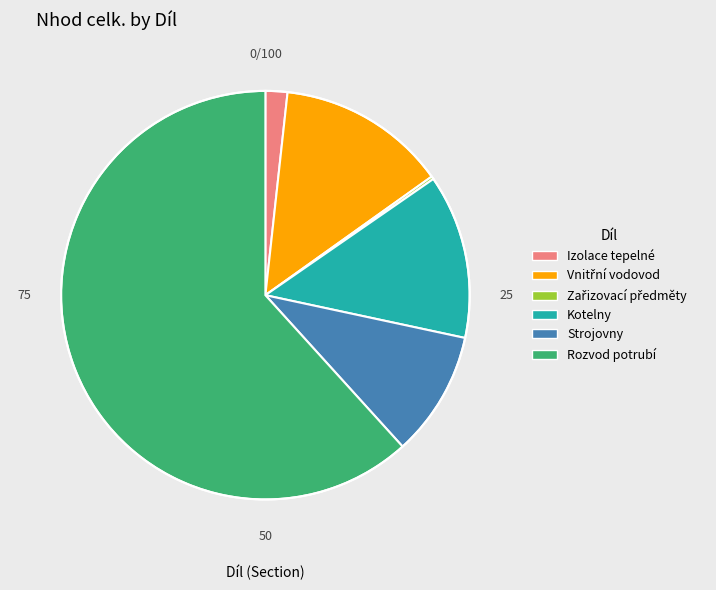

The Kotelny slice represents 6% of the pie. True or false?

False